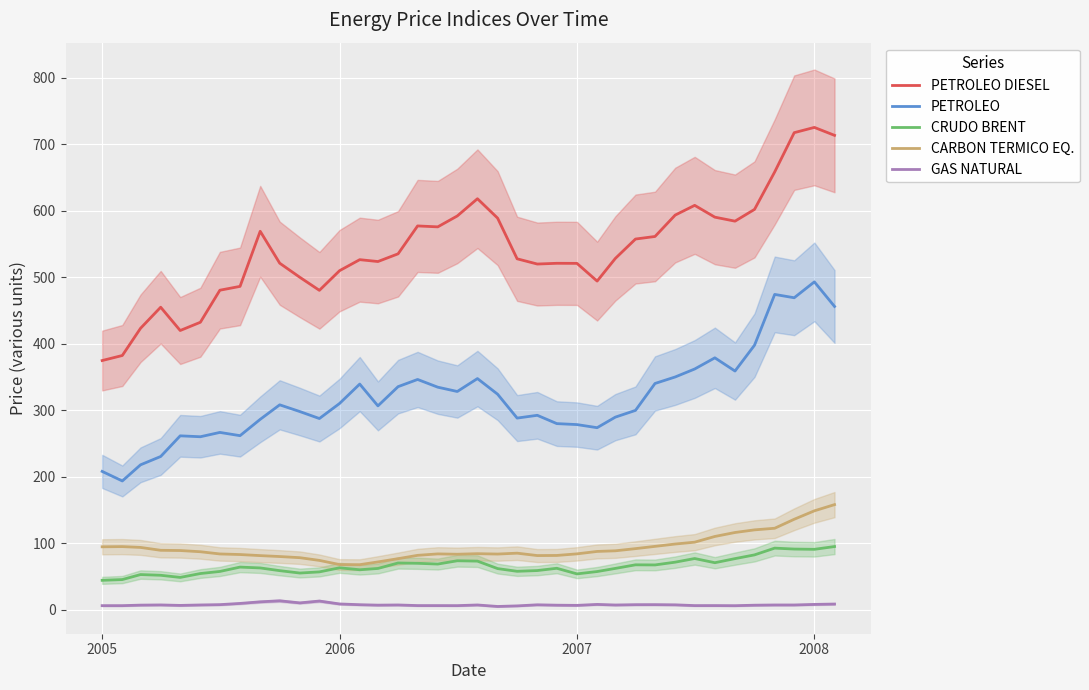

True or false: CRUDO BRENT and GAS NATURAL intersect in this chart.

False